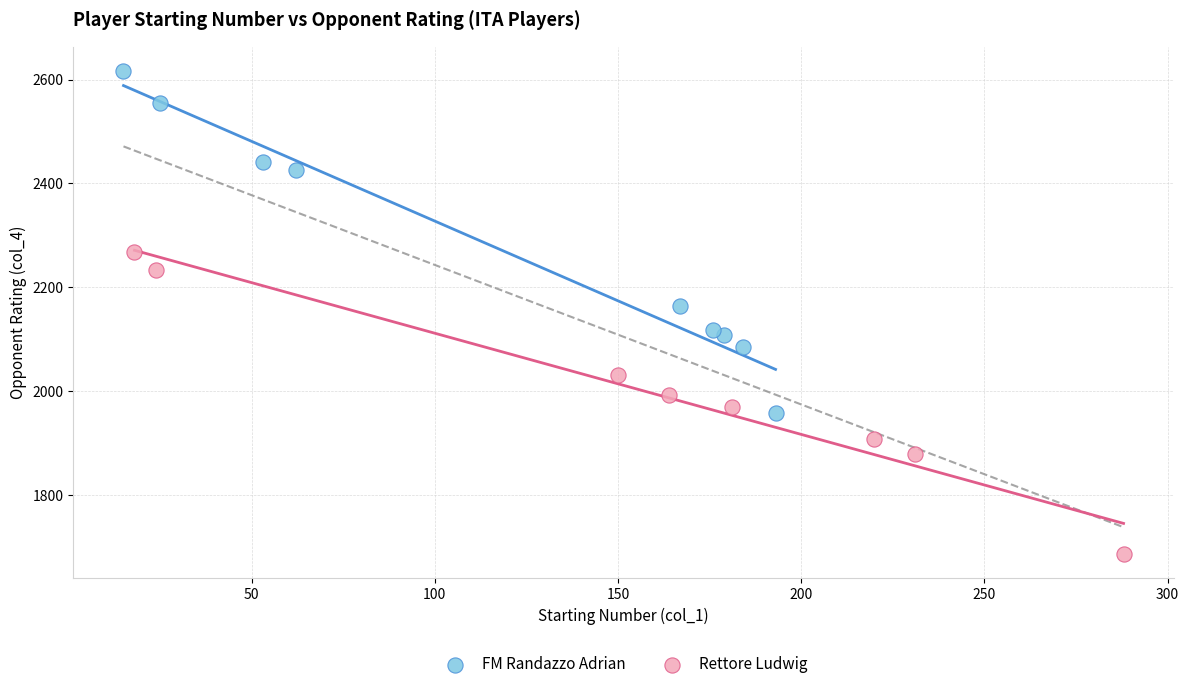

Which series has the largest Y range (max minus min)?

FM Randazzo Adrian